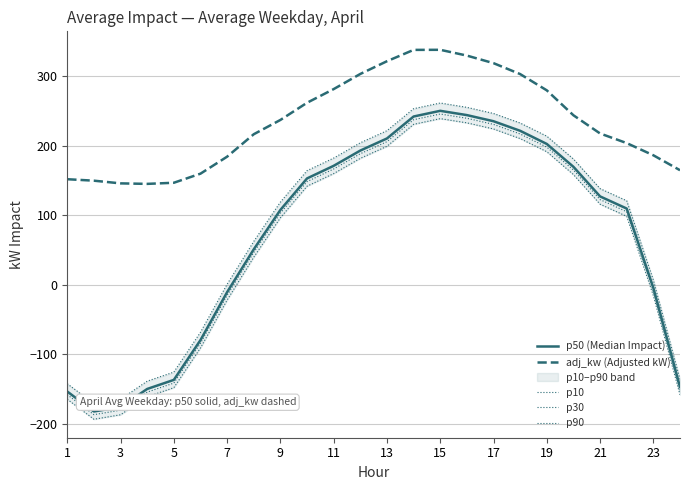

How many lines are shown in the chart?

5